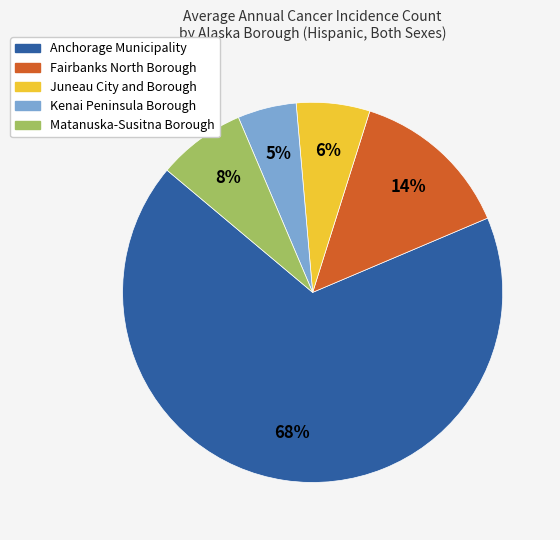

What percentage is the Fairbanks North Borough slice, to the nearest percent?

14%